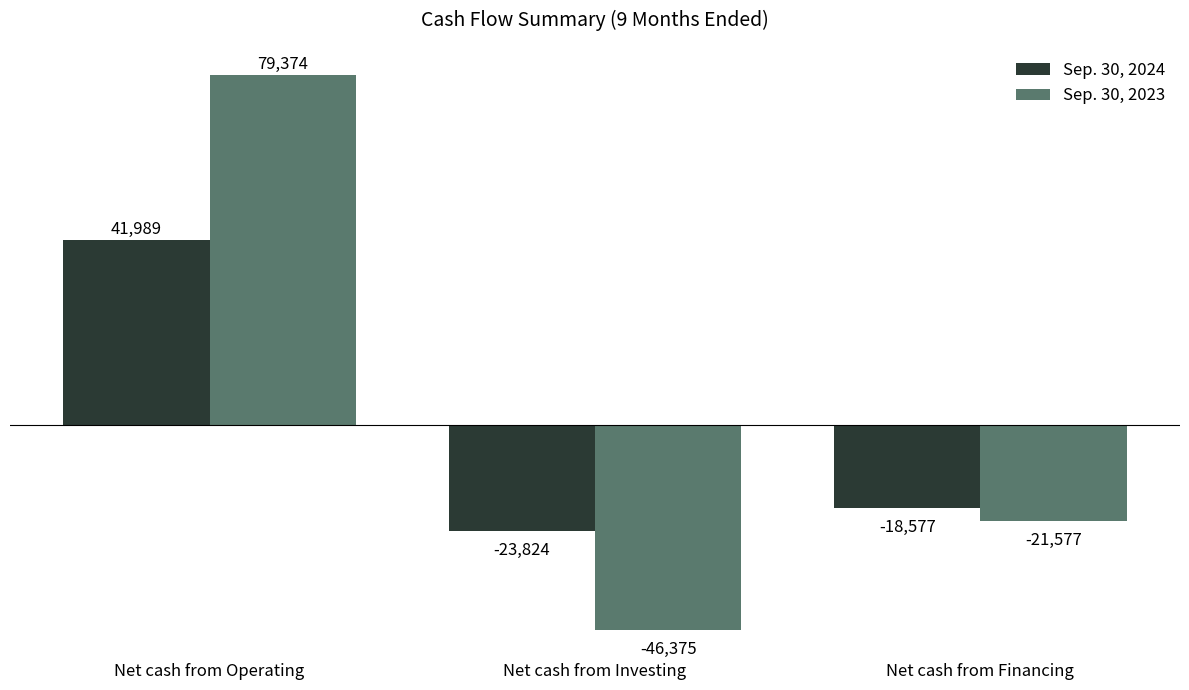

Does the chart contain any negative values?

Yes